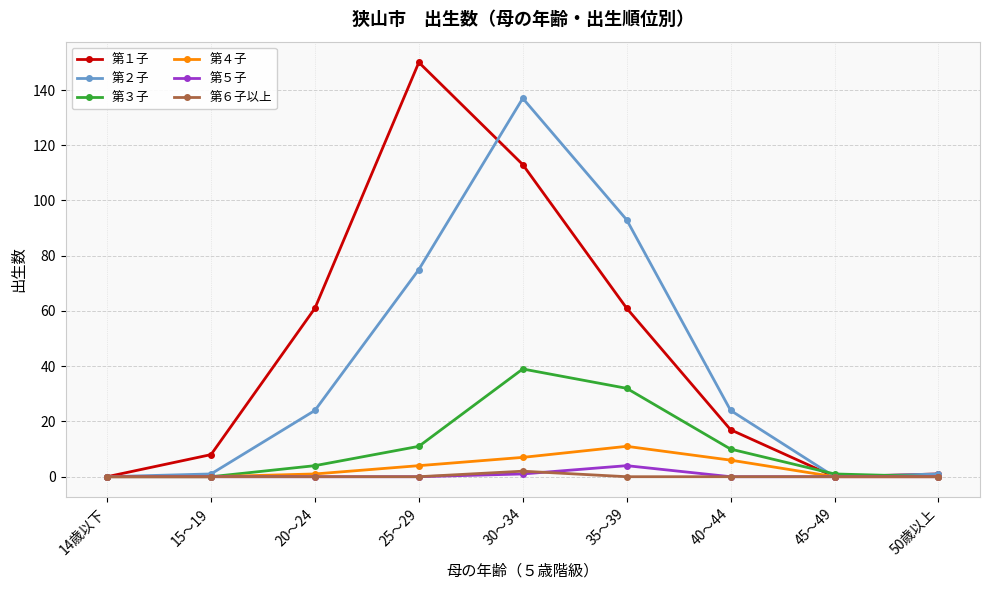

What are all the series names shown in the legend?

第１子, 第２子, 第３子, 第４子, 第５子, 第６子以上